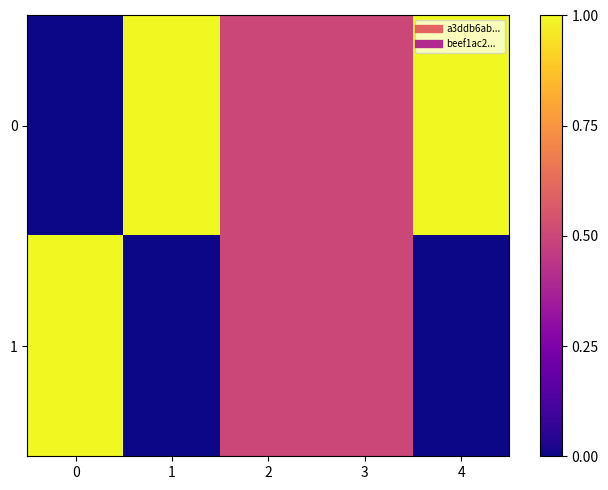

What is the maximum value shown in the chart?

1.0